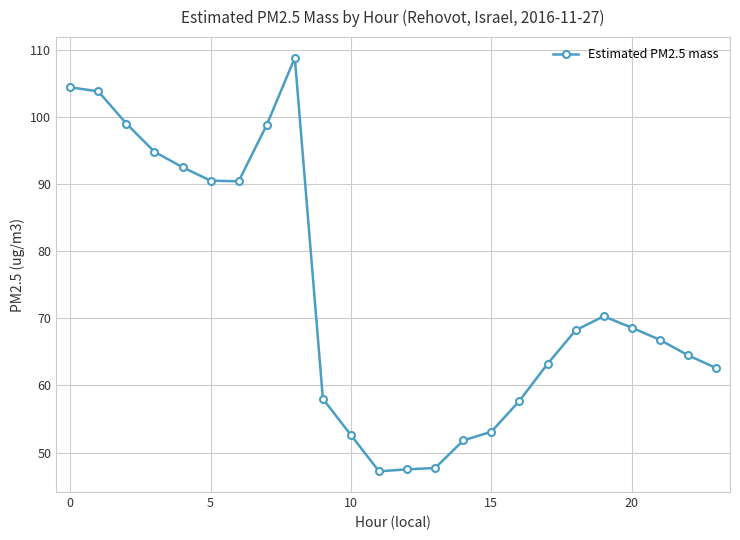

What is the smallest value displayed?

47.2